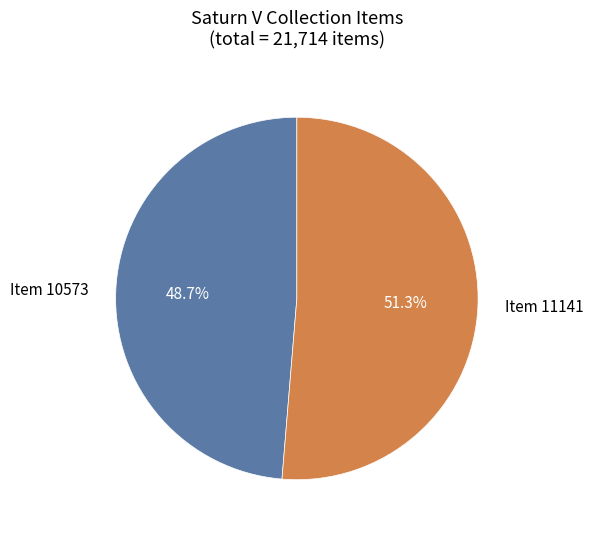

To the nearest percent, what portion does Item 10573 represent?

49%